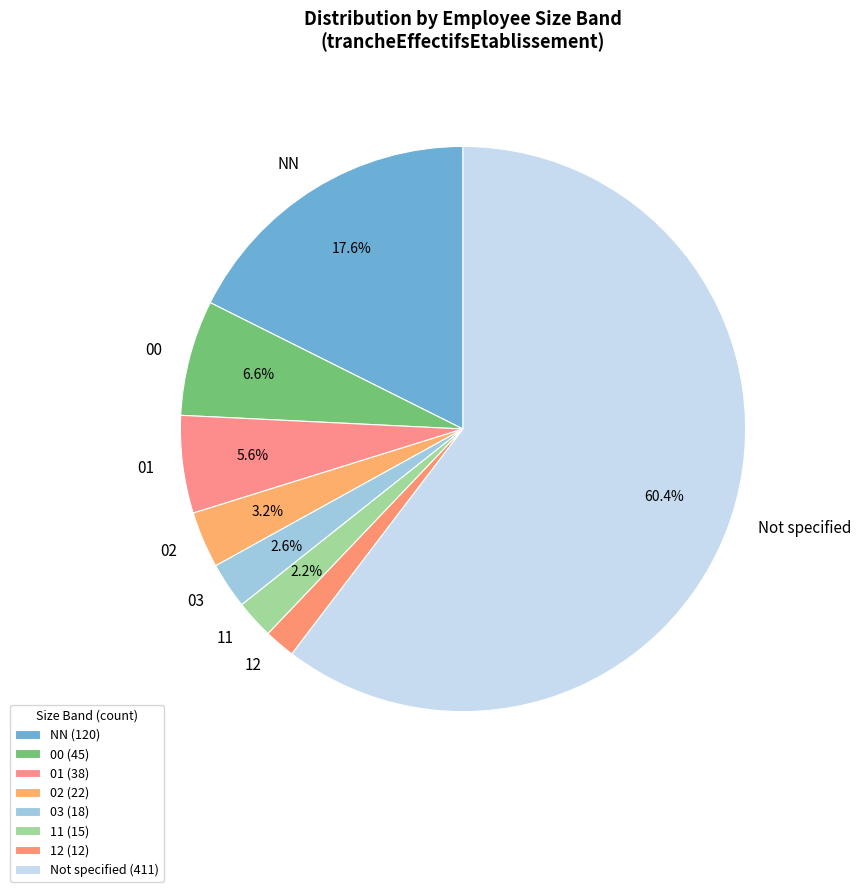

Does Not specified account for over 50% of the chart?

Yes